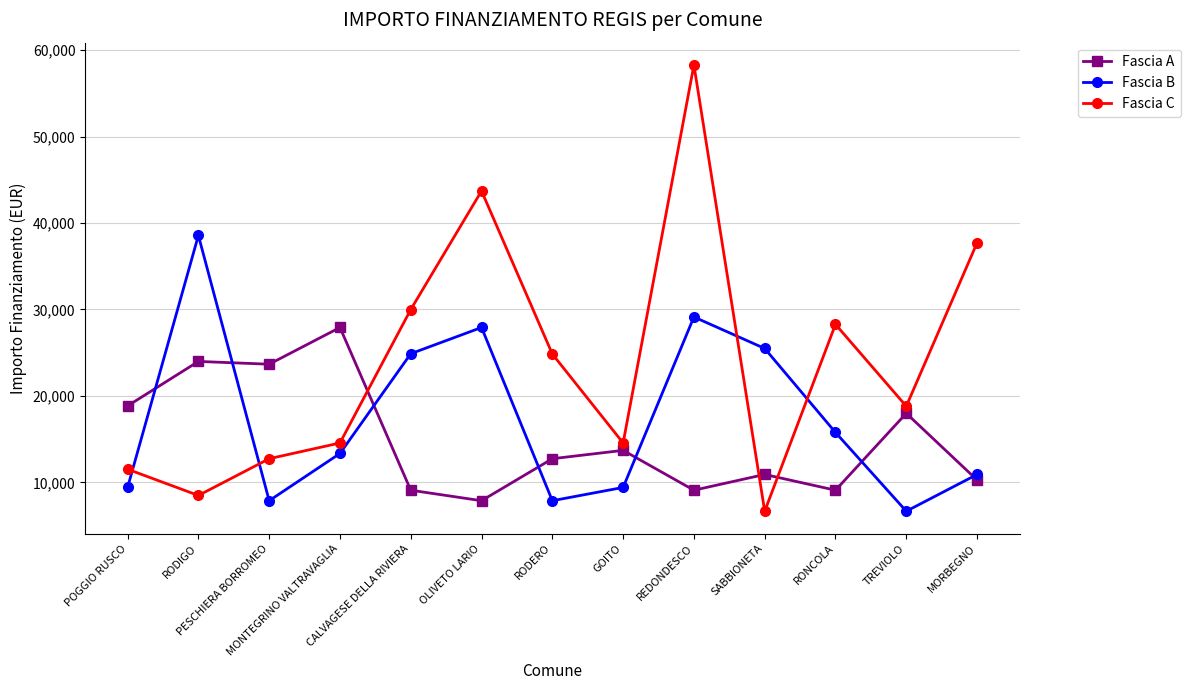

Rank the series by their maximum value, from highest to lowest.

Fascia C, Fascia B, Fascia A